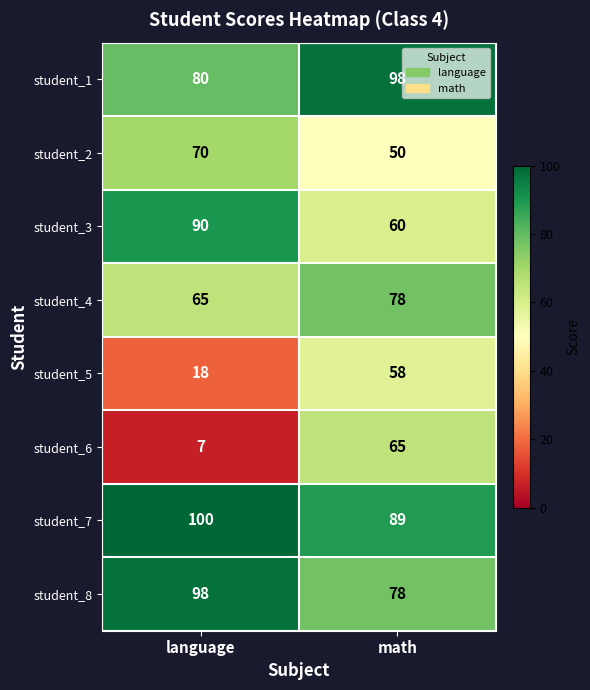

Which category has the lowest value across all series?

language